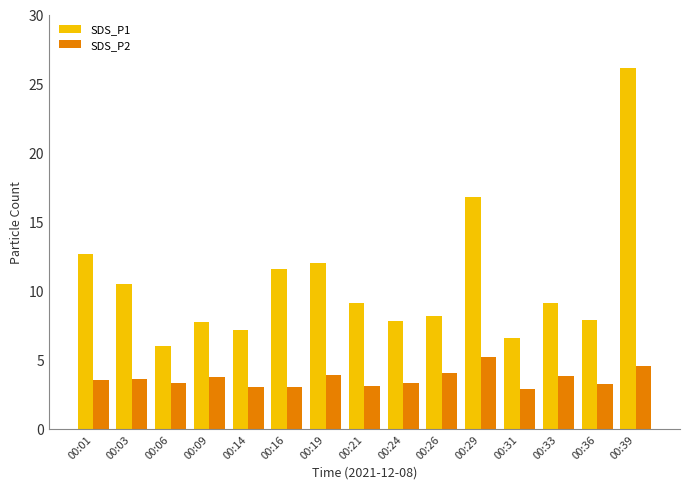

What is the sum of all SDS_P1 values?

159.2